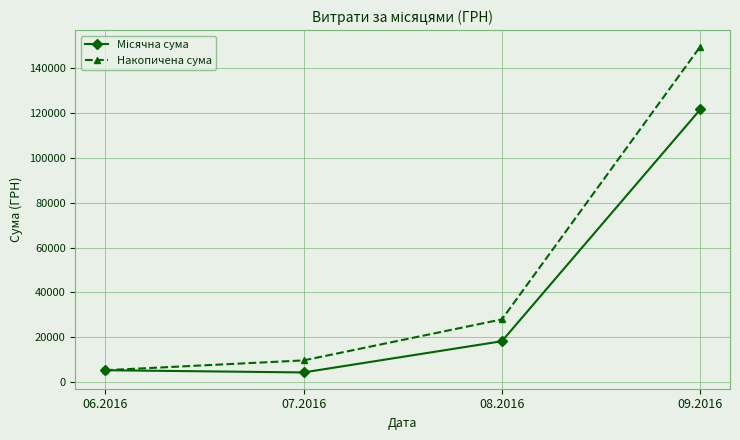

Which series has the largest total across all categories?

Накопичена сума